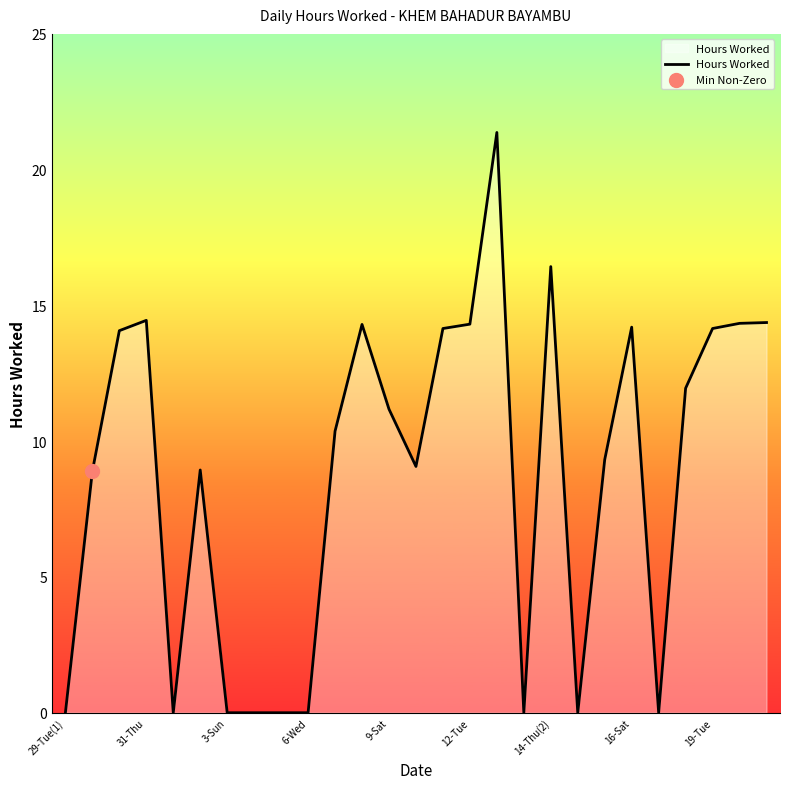

What is the maximum value shown in the chart?

21.4